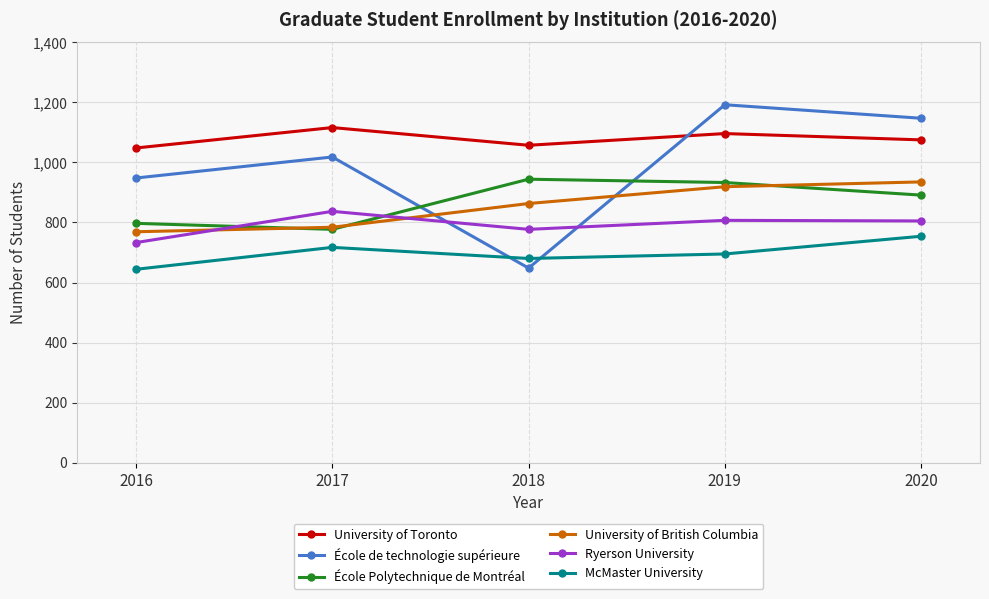

What is the value of the École de technologie supérieure point at the 1st from the left?

948